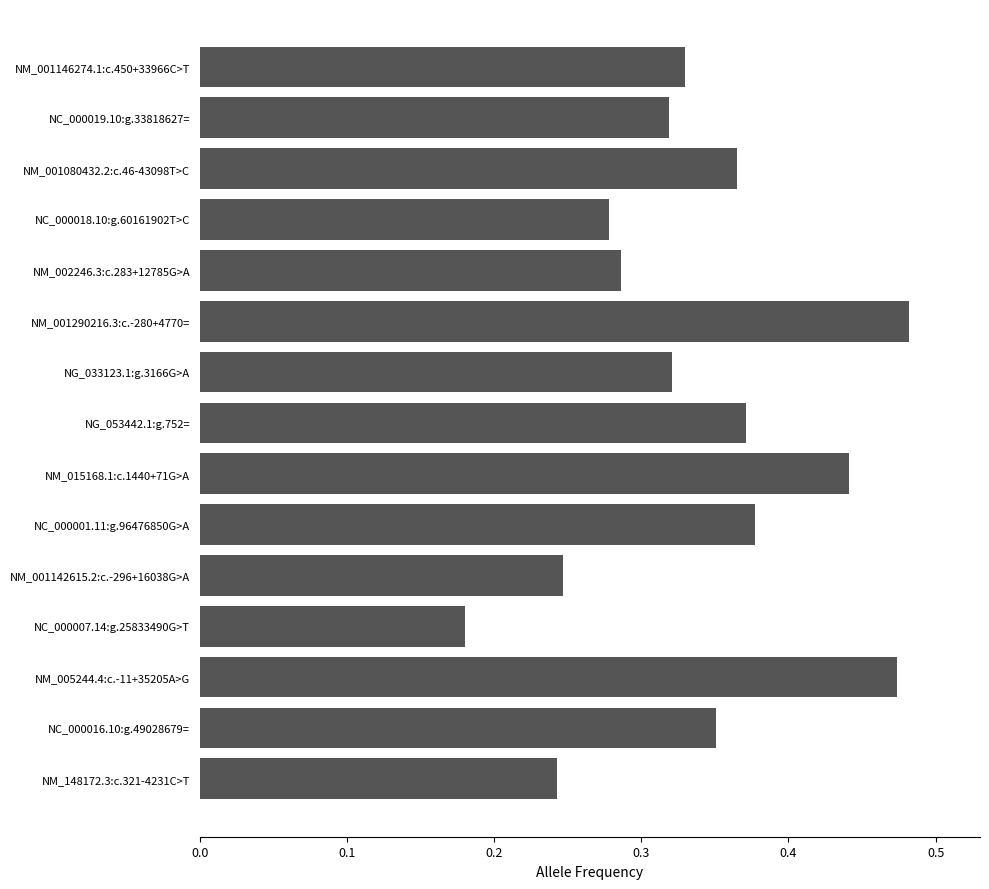

How many bars are there in total?

15